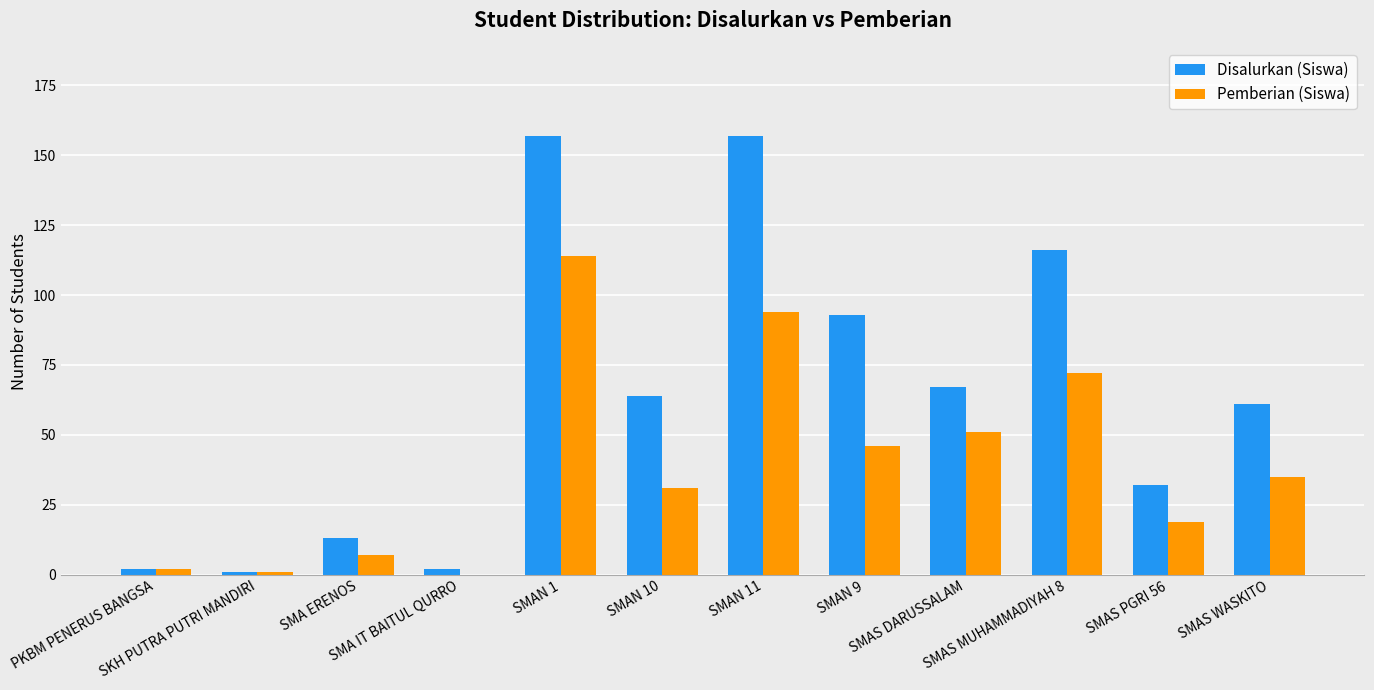

What is the highest value of the Disalurkan (Siswa) series?

157